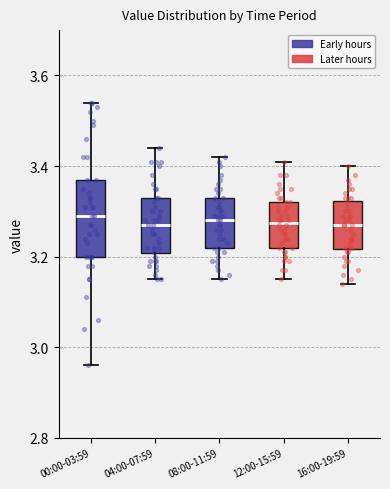

Where does the upper whisker of the box for 16:00-19:59 end on the y-axis? The values are not printed on the chart, so give them approximately, as read against the axis.

3.40